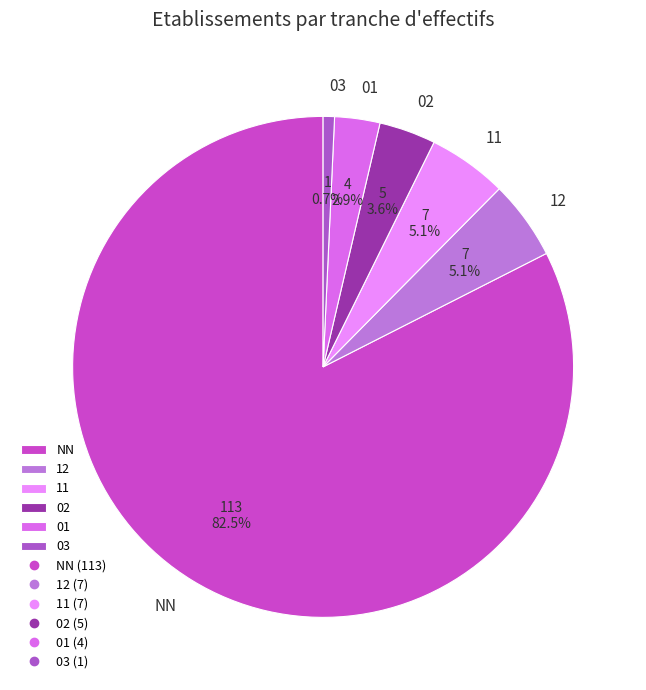

Between 03 and 11, which is larger?

11